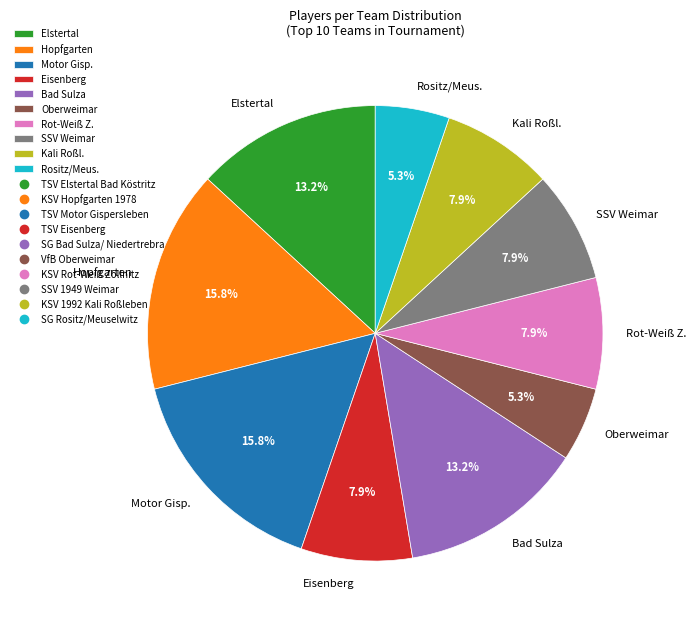

Combined, do Bad Sulza and Eisenberg account for over 50%?

No